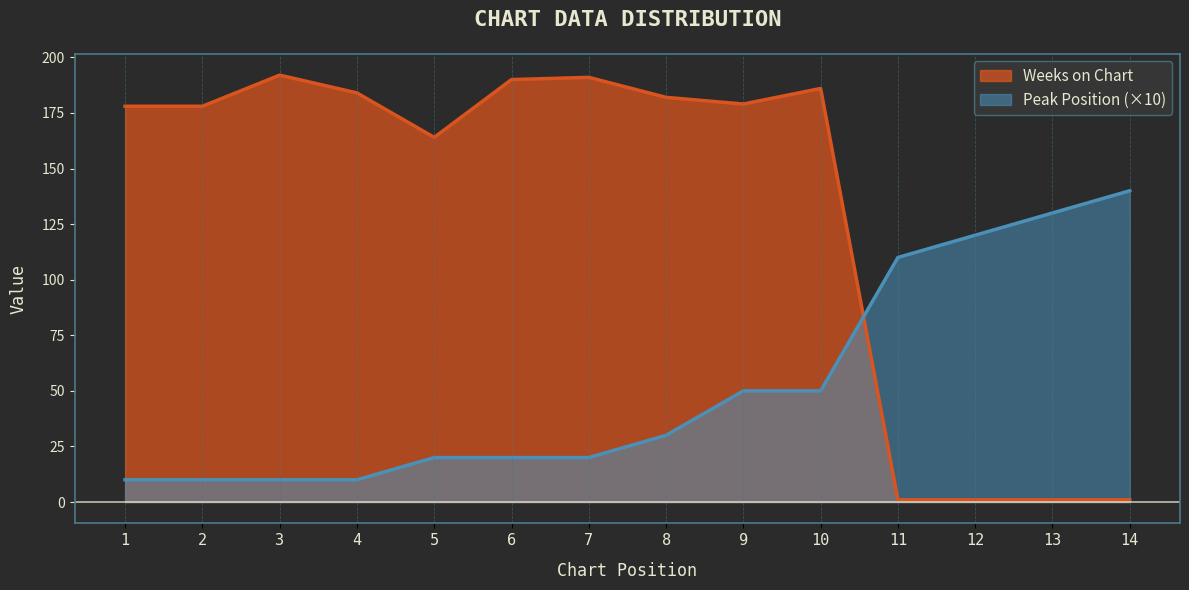

Reading left to right, transcribe all the data shown in this chart.

Weeks on Chart: 1=178	2=178	3=192	4=184	5=164	6=190	7=191	8=182	9=179	10=186	11=1	12=1	13=1	14=1
Peak Position: 1=10	2=10	3=10	4=10	5=20	6=20	7=20	8=30	9=50	10=50	11=110	12=120	13=130	14=140